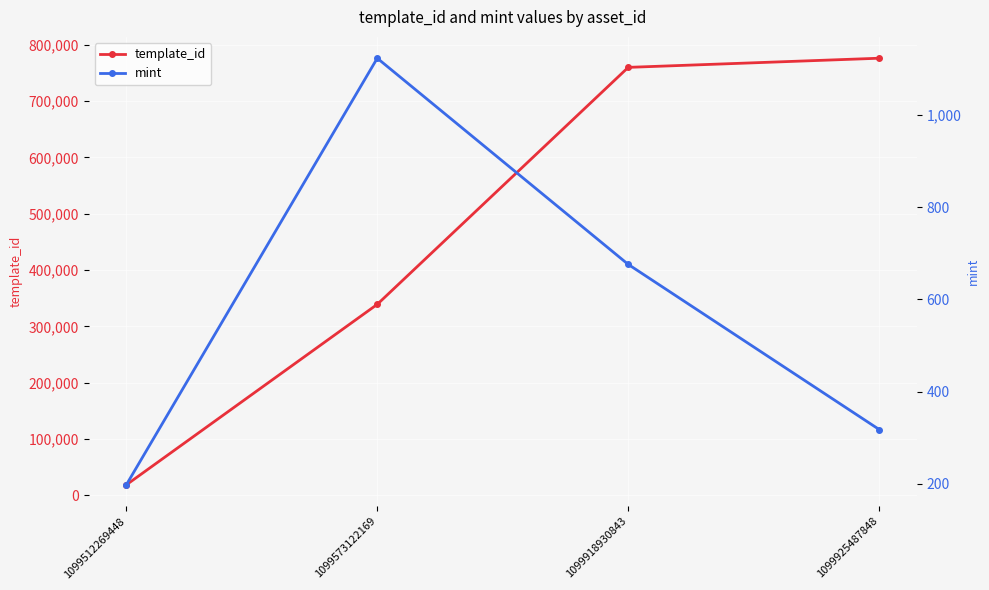

What are all the series names shown in the legend?

template_id, mint